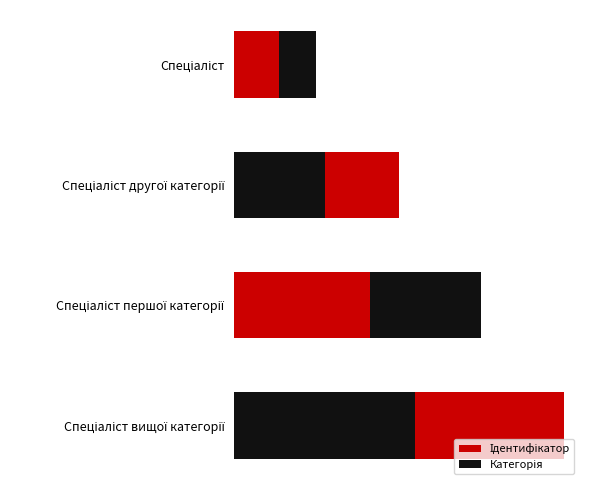

Are the bars horizontal?

Yes